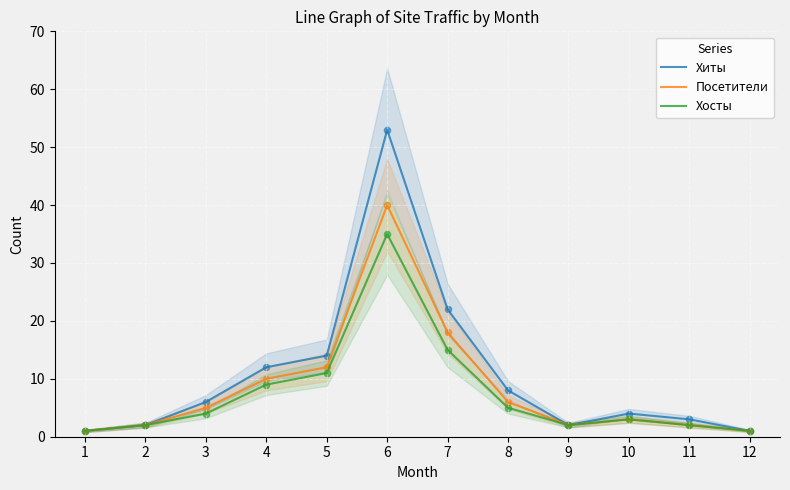

Is the value of Посетители at 10 greater than the value of Хосты at 9?

Yes